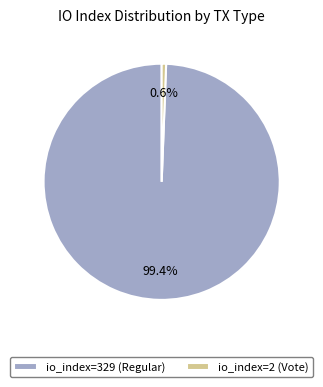

What is the majority slice?

io_index=329 (Regular)